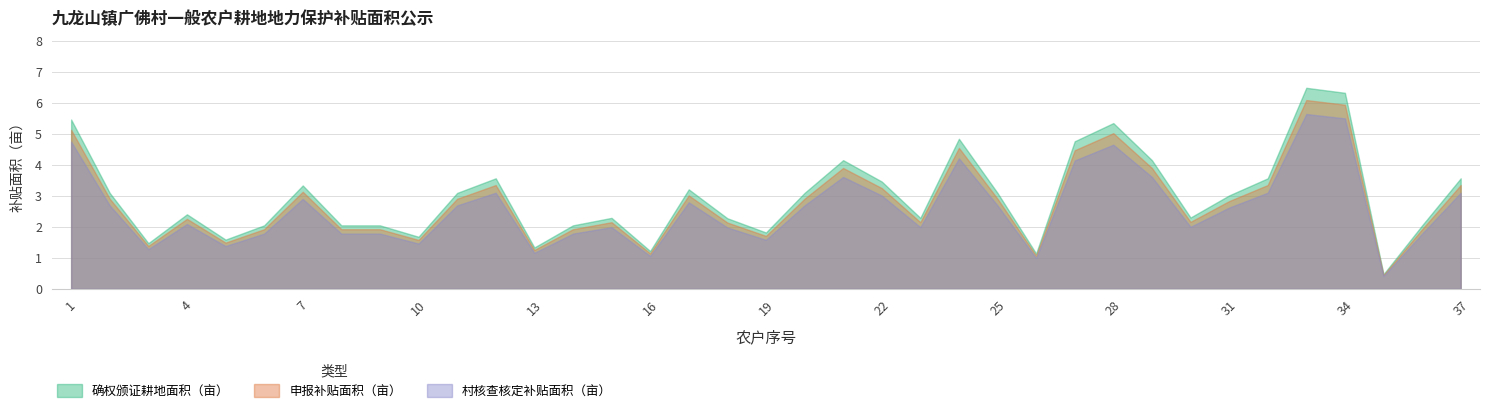

Which category has the lowest value in the 村核查核定补贴面积（亩） series?

35